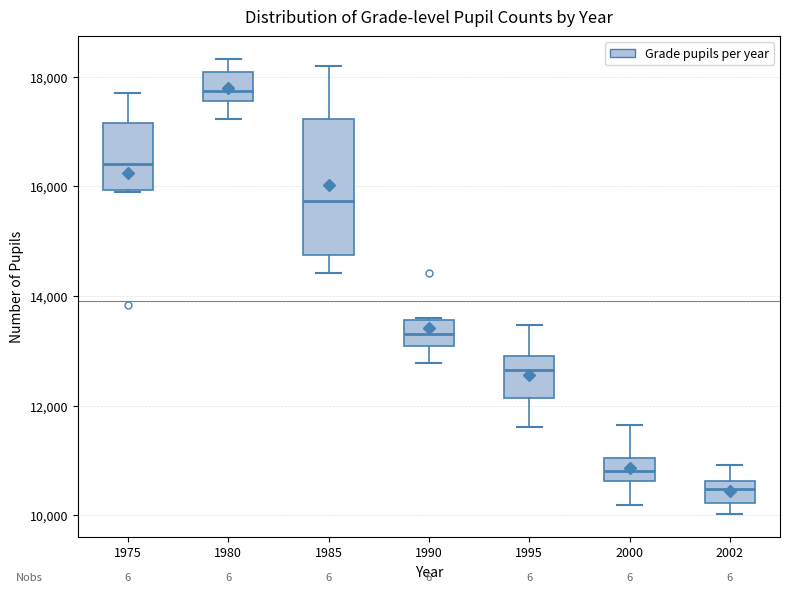

Where does the median line of the box at x = 2002 sit on the y-axis? The values are not printed on the chart, so give them approximately, as read against the axis.

10400